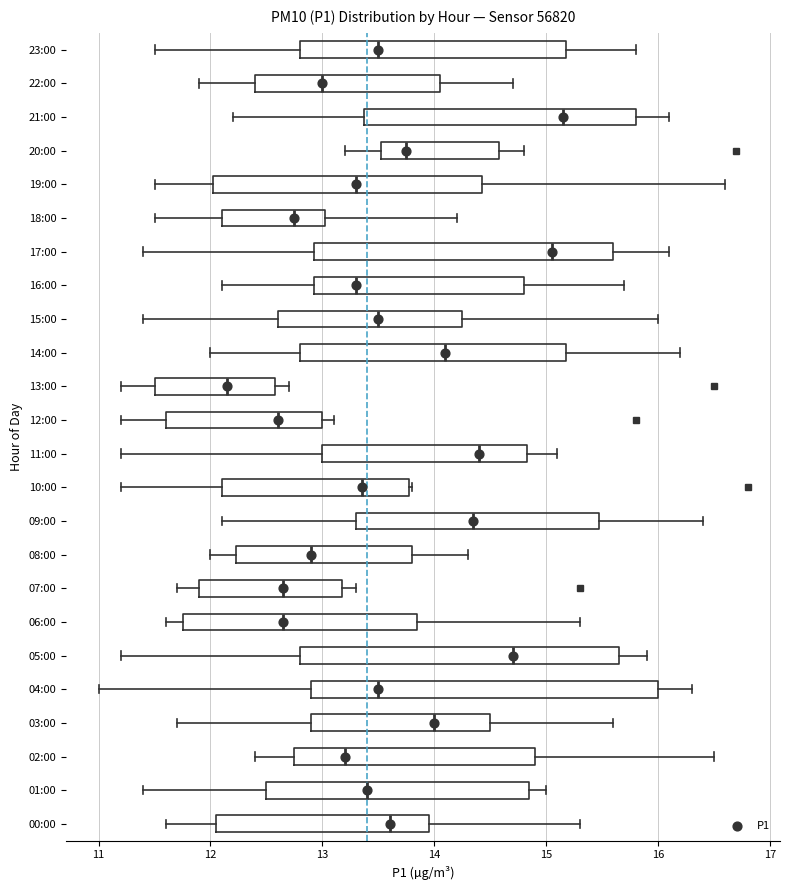

Reading bottom to top, read every box against the x-axis: the position of its median line, the range the box covers, and the ends of its whiskers. The values are not printed on the chart, so give them approximately, as read against the axis.

00:00: median 13.6, box 12.1 to 14.0, whiskers 11.6 to 15.3
01:00: median 13.4, box 12.5 to 14.9, whiskers 11.4 to 15.0
02:00: median 13.2, box 12.8 to 14.9, whiskers 12.4 to 16.5
03:00: median 14.0, box 12.9 to 14.5, whiskers 11.7 to 15.6
04:00: median 13.5, box 12.9 to 16.0, whiskers 11.0 to 16.3
05:00: median 14.7, box 12.8 to 15.7, whiskers 11.2 to 15.9
06:00: median 12.7, box 11.8 to 13.9, whiskers 11.6 to 15.3
07:00: median 12.7, box 11.9 to 13.2, whiskers 11.7 to 13.3
08:00: median 12.9, box 12.2 to 13.8, whiskers 12.0 to 14.3
09:00: median 14.4, box 13.3 to 15.5, whiskers 12.1 to 16.4
10:00: median 13.4, box 12.1 to 13.8, whiskers 11.2 to 13.8
11:00: median 14.4, box 13.0 to 14.8, whiskers 11.2 to 15.1
12:00: median 12.6, box 11.6 to 13.0, whiskers 11.2 to 13.1
13:00: median 12.2, box 11.5 to 12.6, whiskers 11.2 to 12.7
14:00: median 14.1, box 12.8 to 15.2, whiskers 12.0 to 16.2
15:00: median 13.5, box 12.6 to 14.3, whiskers 11.4 to 16.0
16:00: median 13.3, box 12.9 to 14.8, whiskers 12.1 to 15.7
17:00: median 15.1, box 12.9 to 15.6, whiskers 11.4 to 16.1
18:00: median 12.8, box 12.1 to 13.0, whiskers 11.5 to 14.2
19:00: median 13.3, box 12.0 to 14.4, whiskers 11.5 to 16.6
20:00: median 13.8, box 13.5 to 14.6, whiskers 13.2 to 14.8
21:00: median 15.2, box 13.4 to 15.8, whiskers 12.2 to 16.1
22:00: median 13.0, box 12.4 to 14.1, whiskers 11.9 to 14.7
23:00: median 13.5, box 12.8 to 15.2, whiskers 11.5 to 15.8